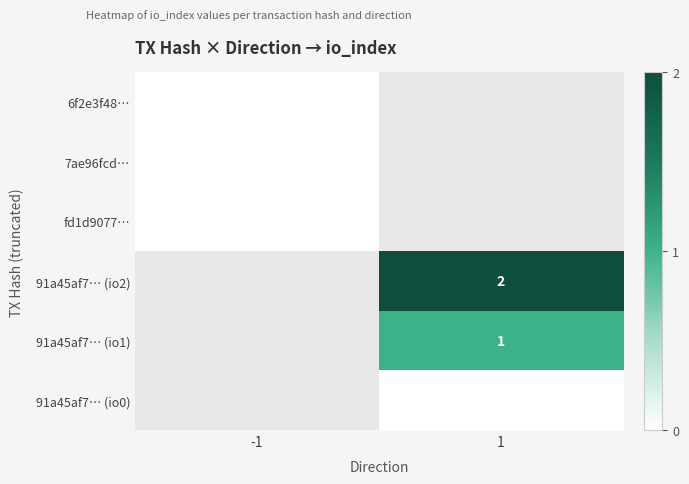

The 91a45af7… (io1) series shows 1 at 1. True or false?

True